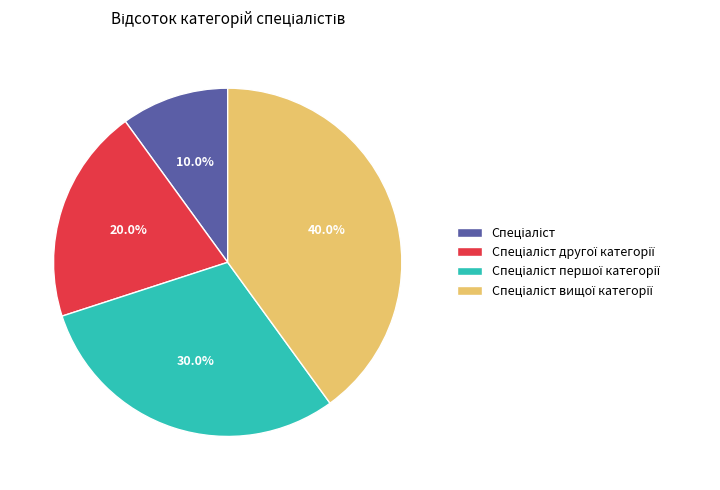

Is there any slice that represents more than half of the pie?

No